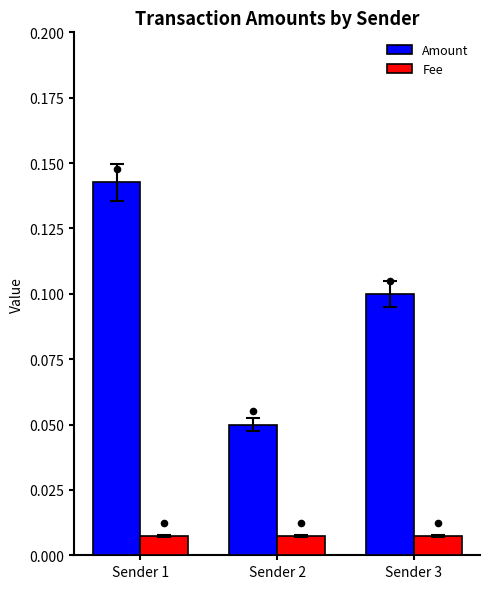

Which series contains the highest Y value?

Amount